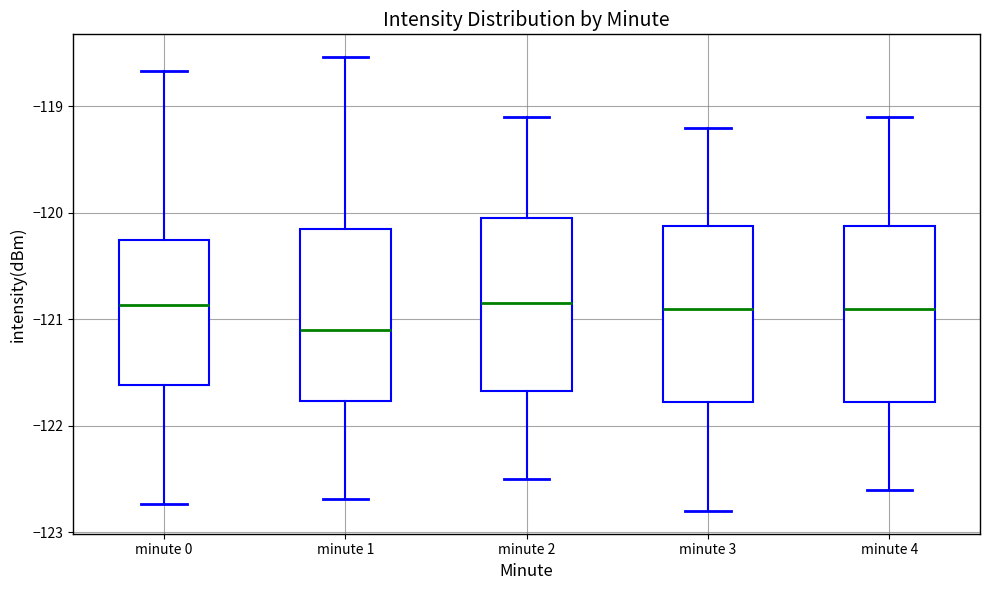

Reading left to right, transcribe this box plot: for each box, give where its median line is, the range the box spans, and where its two whiskers end, as read against the y-axis. The values are not printed on the chart, so give them approximately, as read against the axis.

minute 0: median -120.9, box -121.6 to -120.3, whiskers -122.7 to -118.7
minute 1: median -121.1, box -121.8 to -120.1, whiskers -122.7 to -118.5
minute 2: median -120.8, box -121.7 to -120.0, whiskers -122.5 to -119.1
minute 3: median -120.9, box -121.8 to -120.1, whiskers -122.8 to -119.2
minute 4: median -120.9, box -121.8 to -120.1, whiskers -122.6 to -119.1